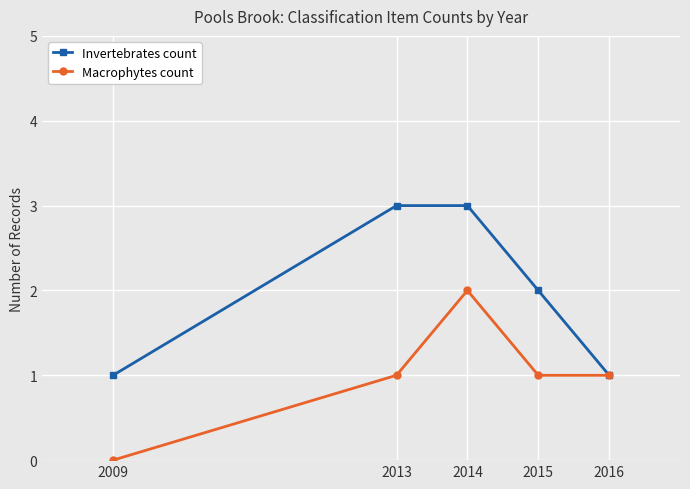

Between 2009 and 2016, which series saw the biggest shift?

Macrophytes count